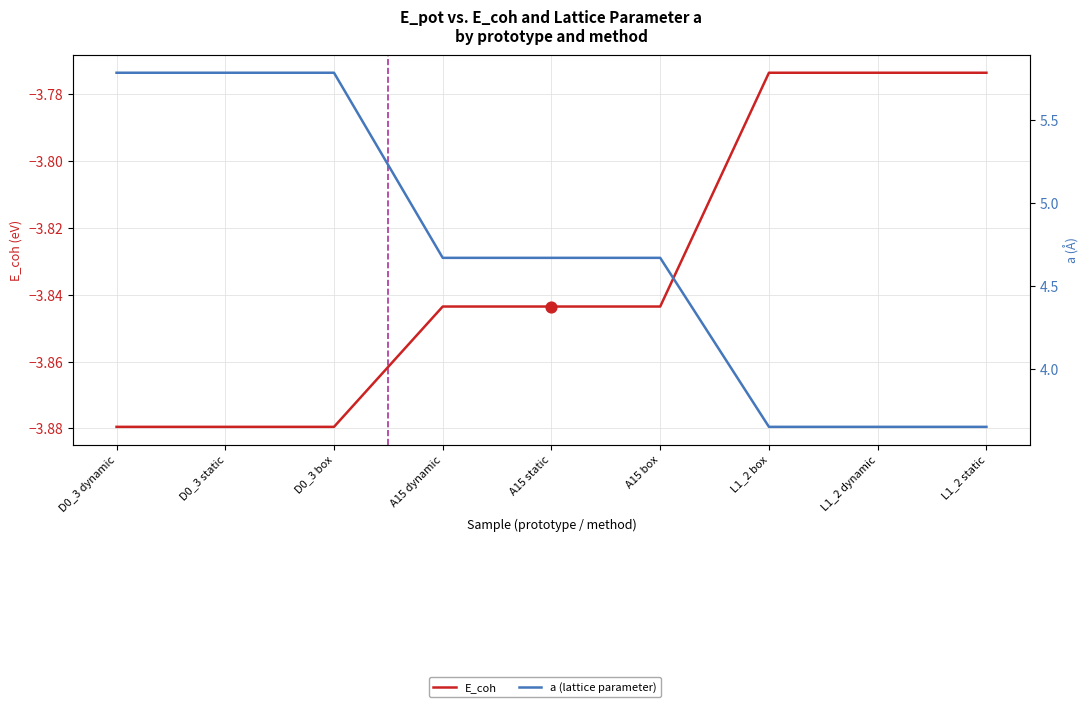

Which series has the widest spread of Y values?

a (lattice parameter)